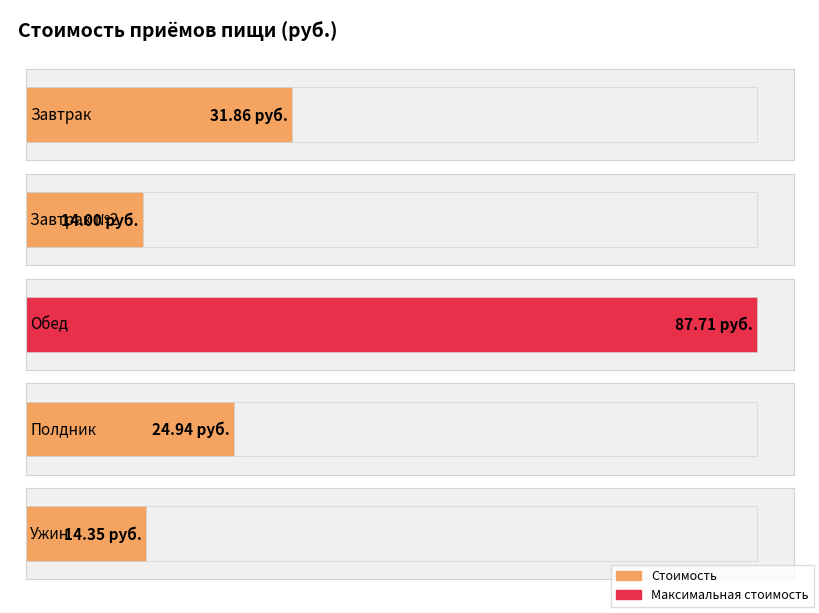

What is the sum of the values at Полдник and Завтрак?

56.8